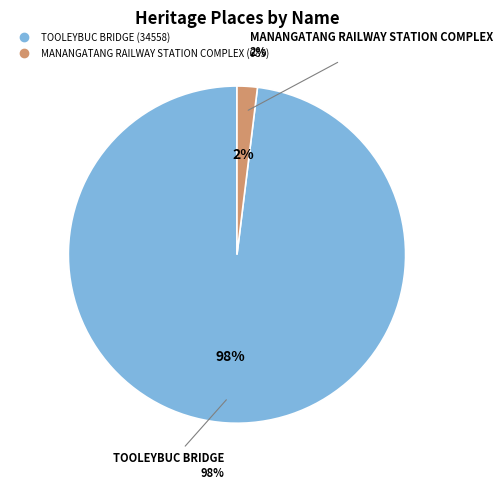

Is it true that TOOLEYBUC BRIDGE is 98% of the pie?

True